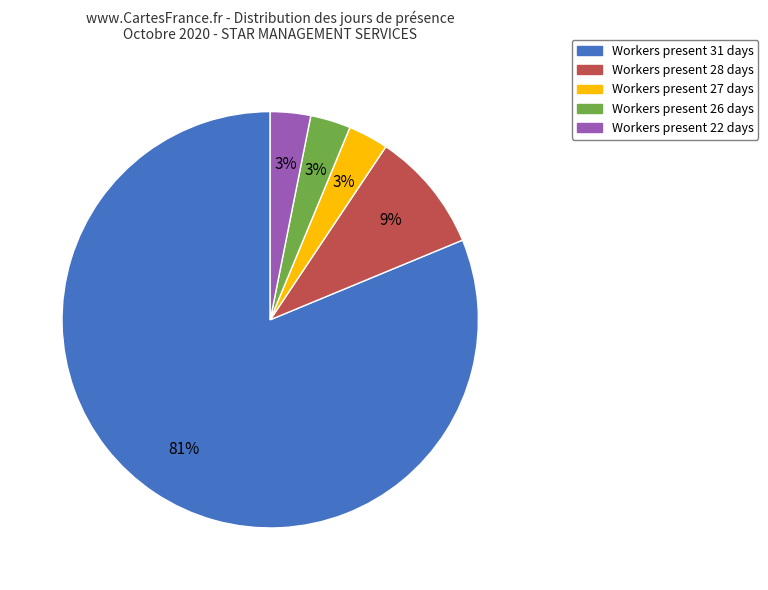

How many segments does this pie chart have?

5